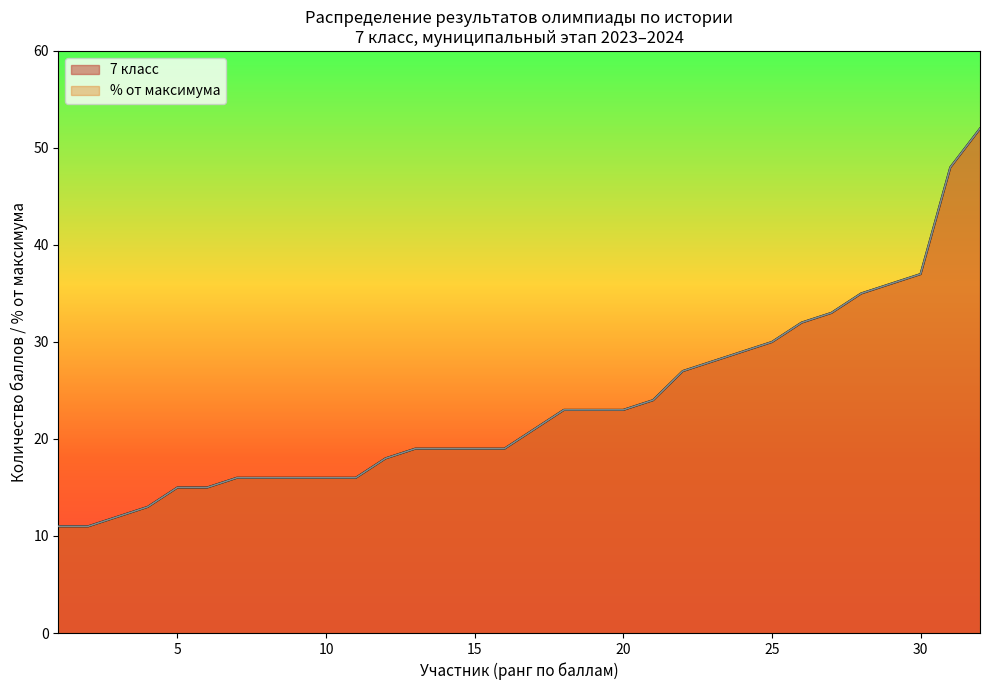

Does the chart display data point markers on the line(s)?

No